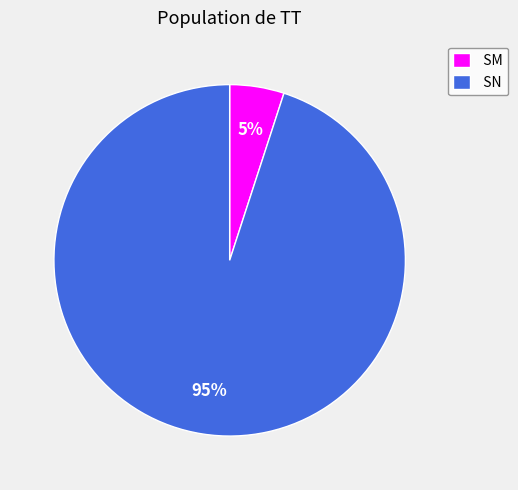

Is the sum of SM and SN greater than half?

Yes